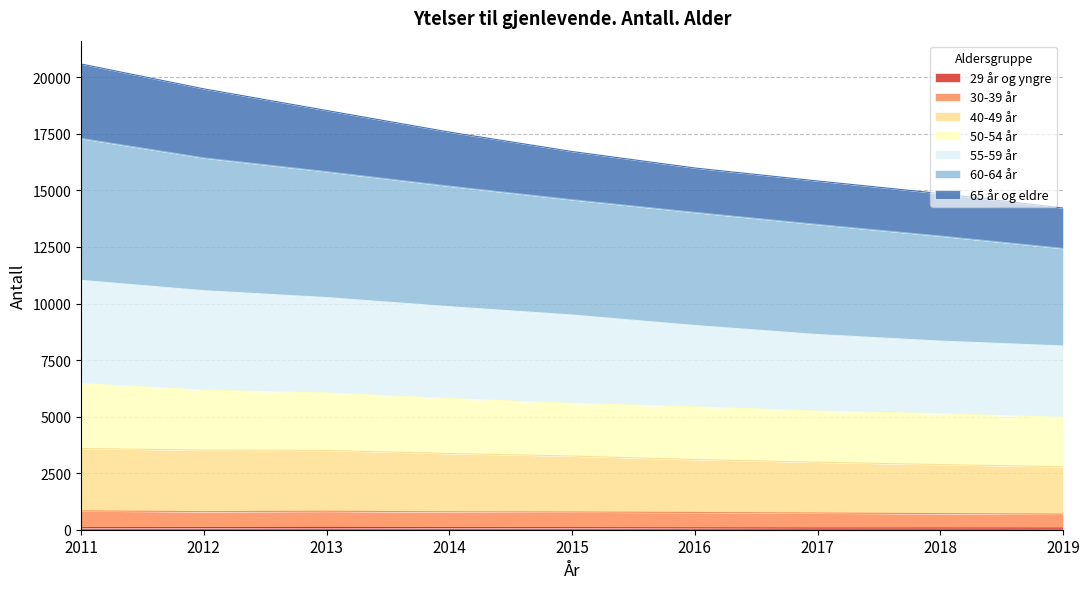

Does the chart have visible grid lines?

Yes